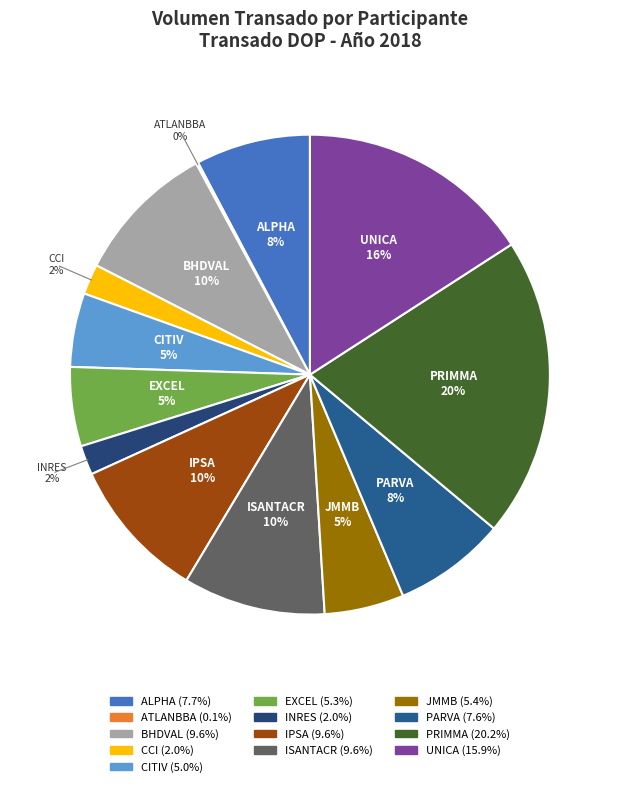

Does ALPHA represent more than half of the total?

No